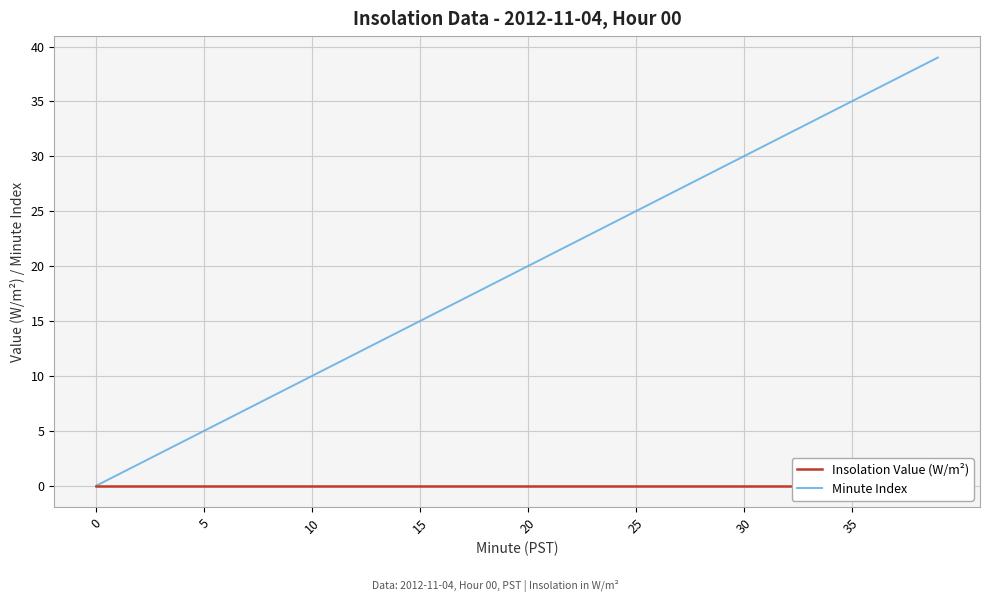

Which series has the widest spread of values?

Minute Index